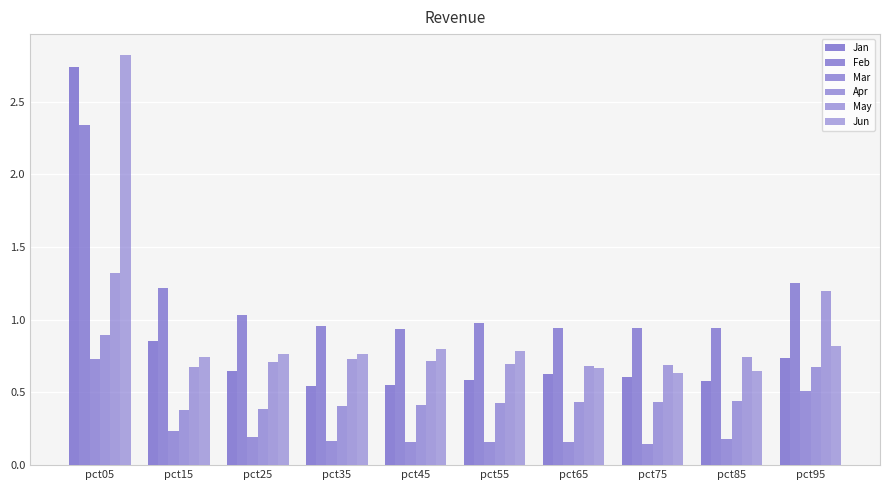

Count the number of data series in this chart.

6